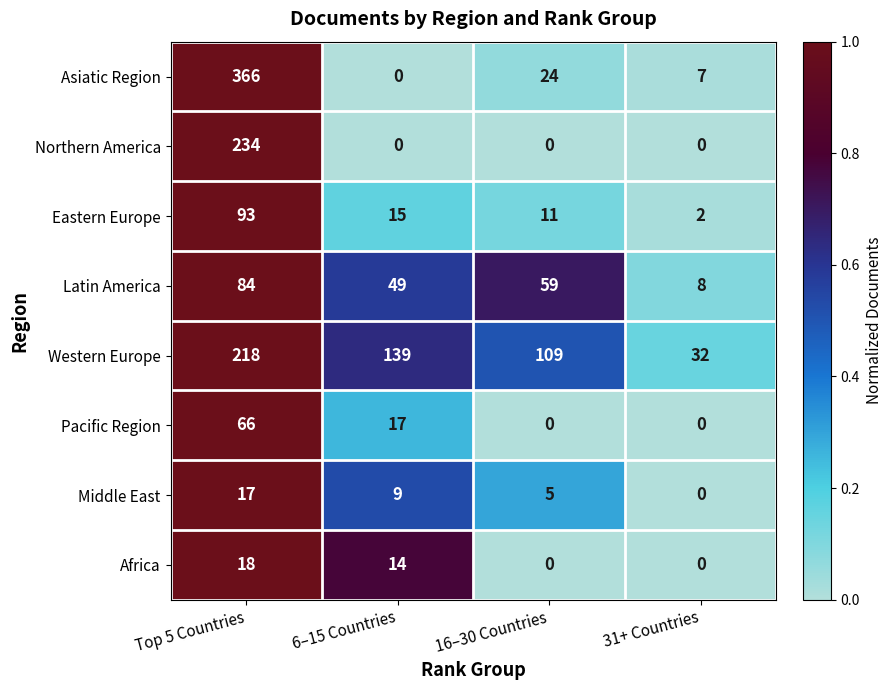

At which label is Middle East closest to 8?

6–15 Countries